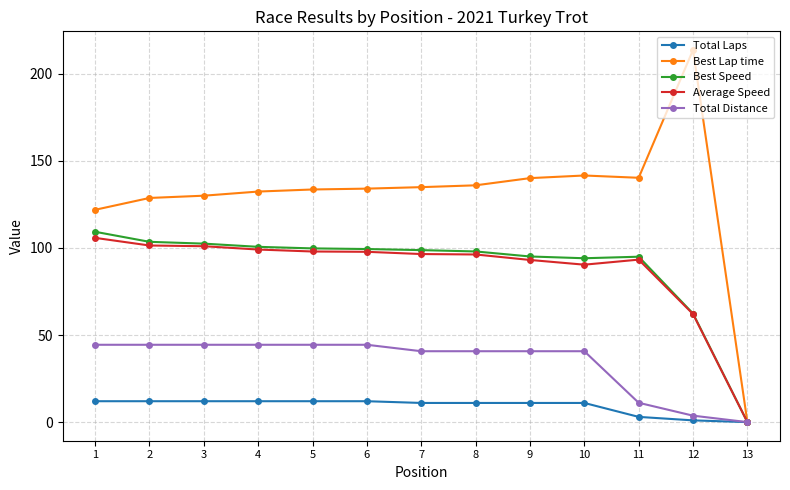

At which label is Total Distance closest to 22?

11